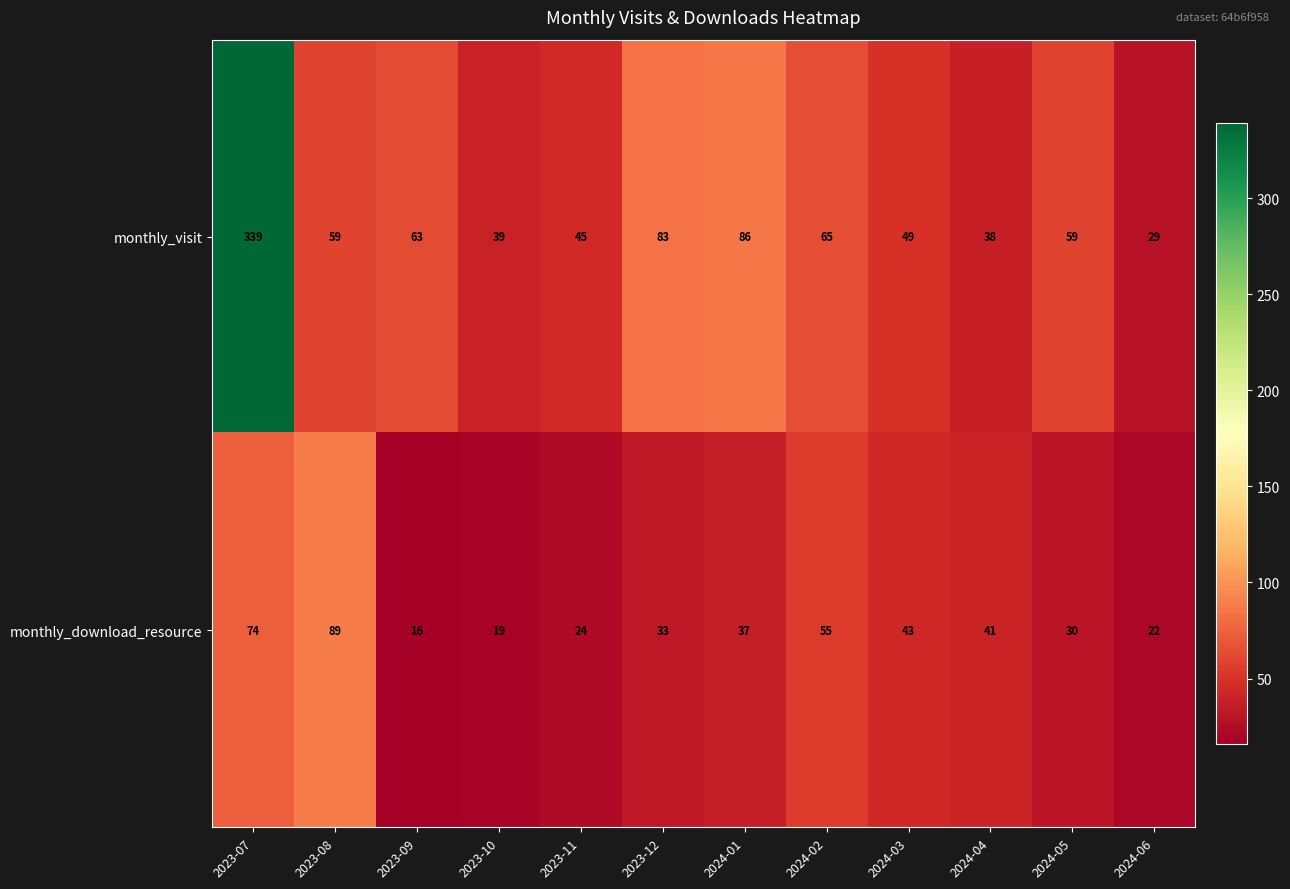

How many series are shown in this chart?

2